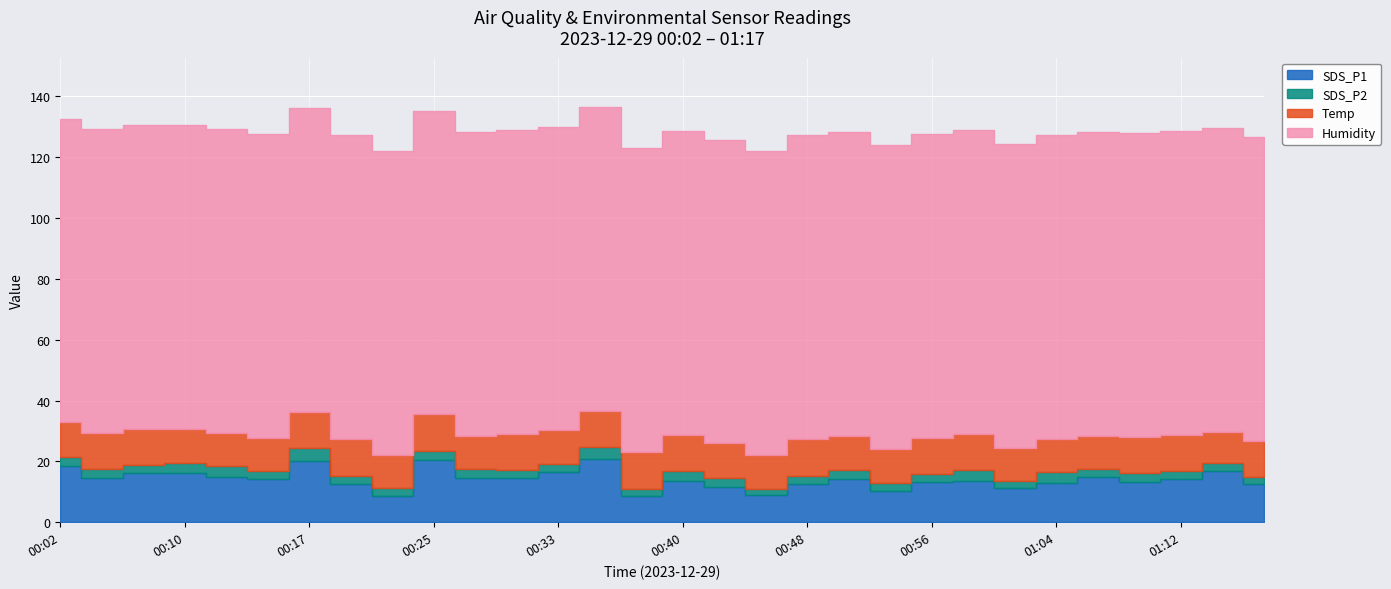

True or false: SDS_P1 has a value of 19.1 at 00:59.

False